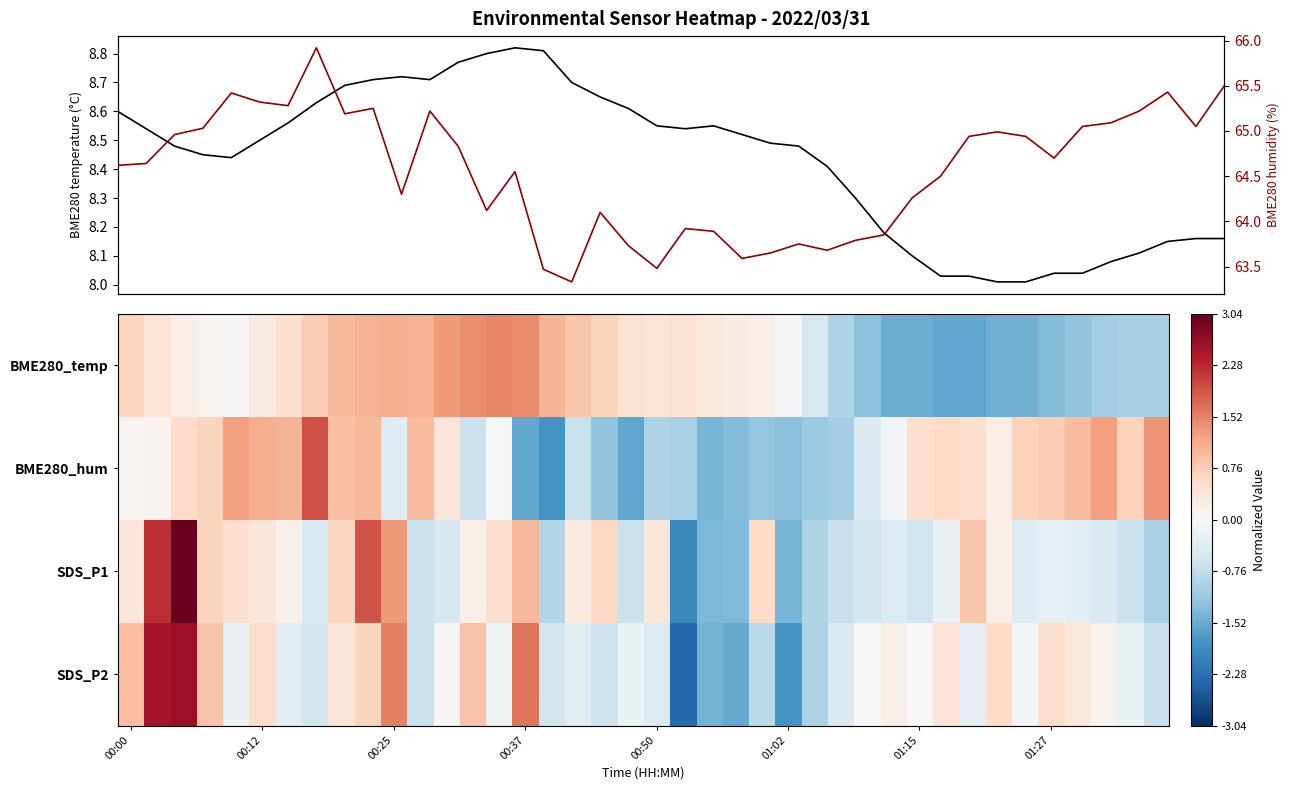

Is the value of BME280_humidity at 18 greater than the value of BME280_temperature at 01:02?

Yes